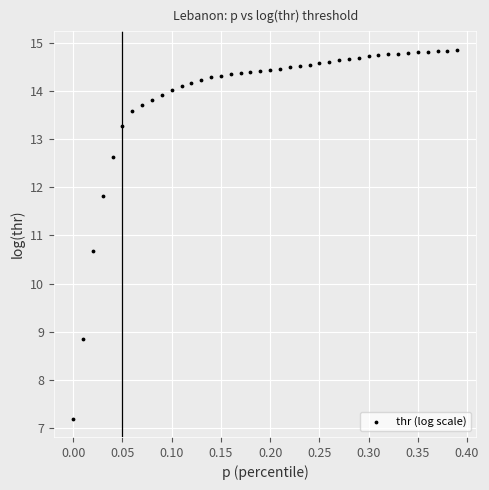

What is the range of Y values (max minus min)?

7.7